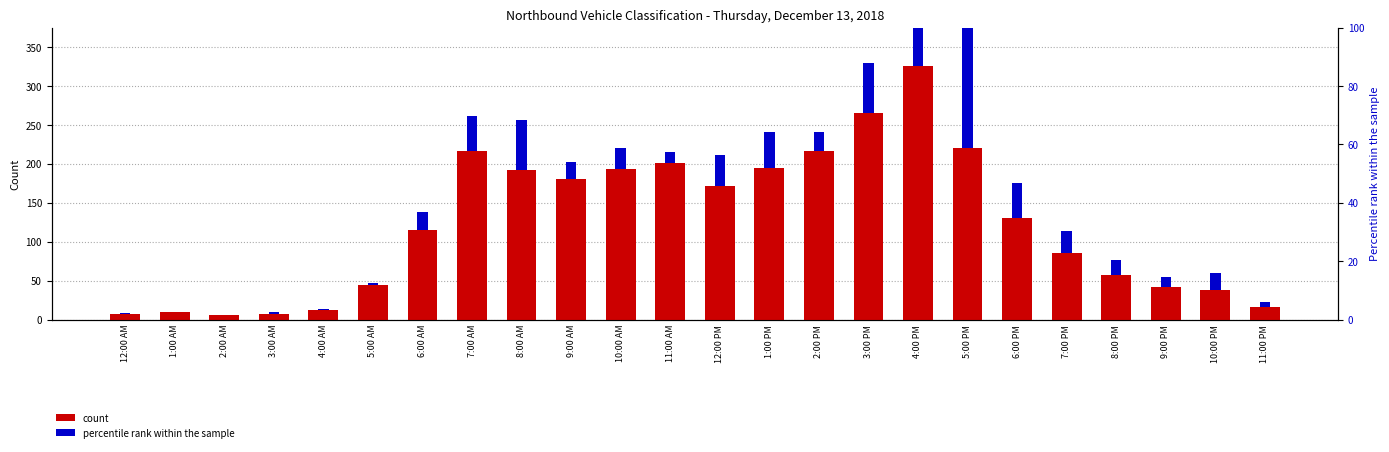

Rank the series by their maximum value, from highest to lowest.

Class-5 (count), Class-2 (count)